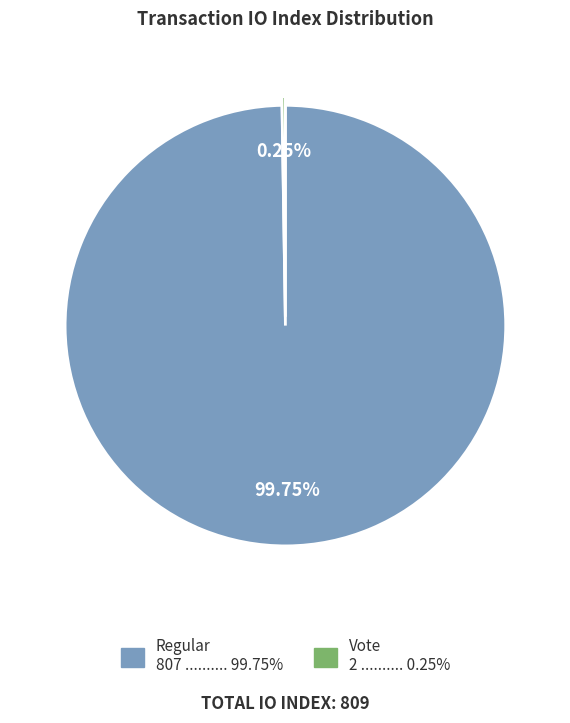

Is there any slice that represents more than half of the pie?

Yes